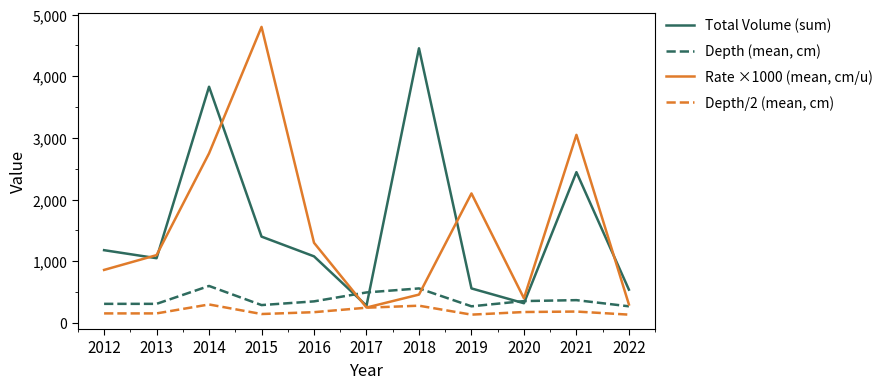

What is the lowest value of the Rate ×1000 (mean, cm/u) series?

250.0